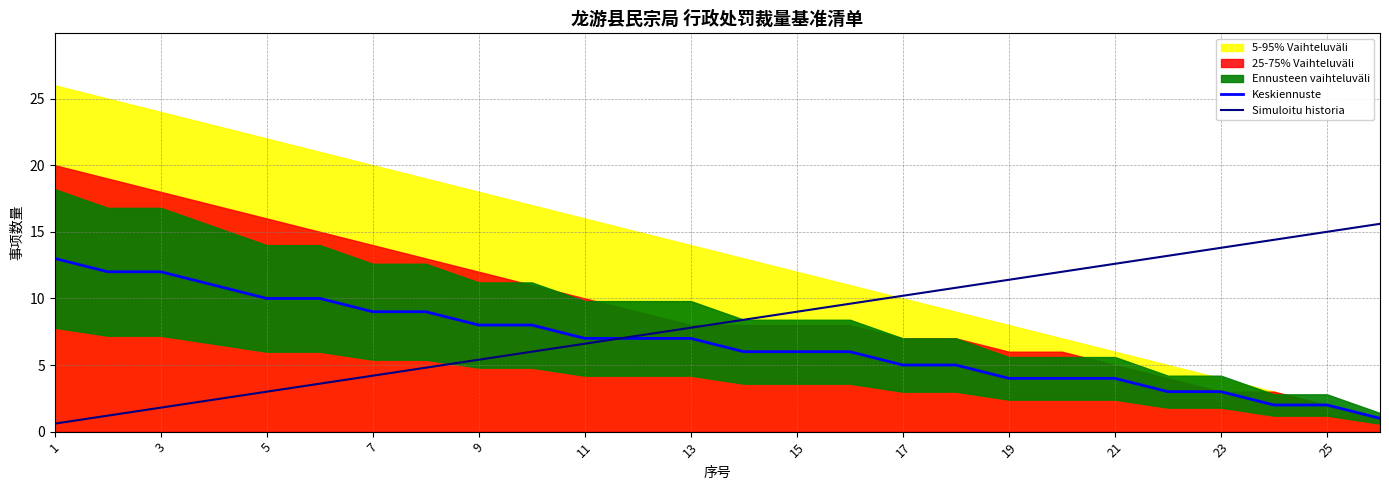

Is the value of Simuloitu historia at 9 greater than the value of Keskiennuste at 15?

No